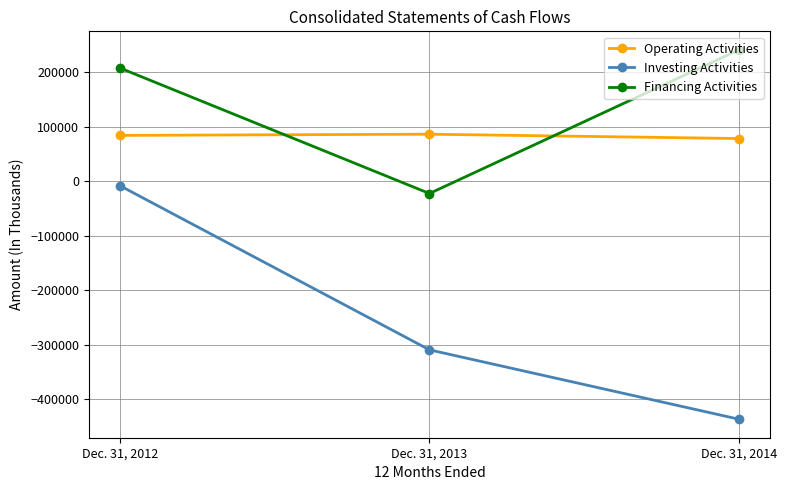

Which series has the widest spread of values?

Investing Activities